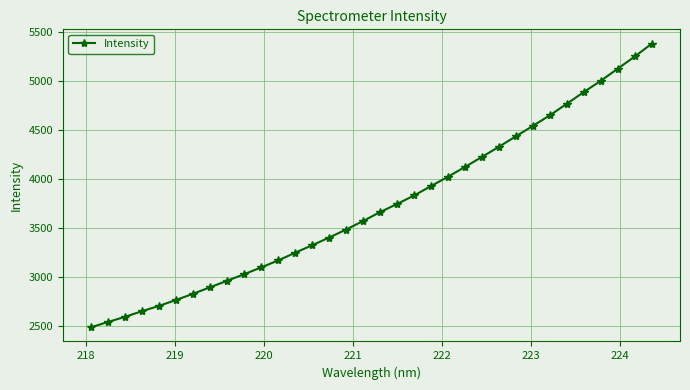

True or false: there are more than 2 points higher than both neighbors.

False